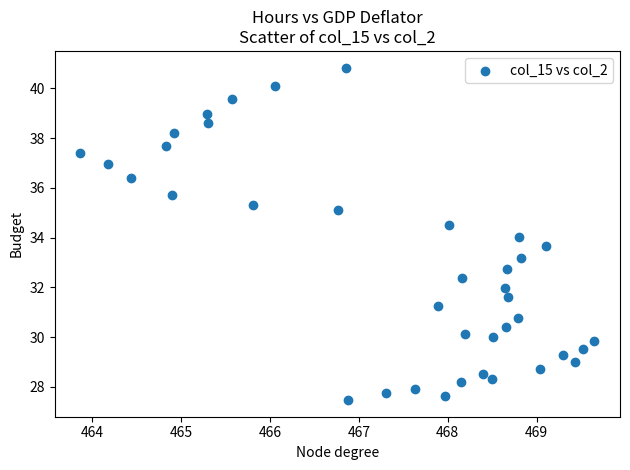

What is the range of Y values (max minus min)?

13.4